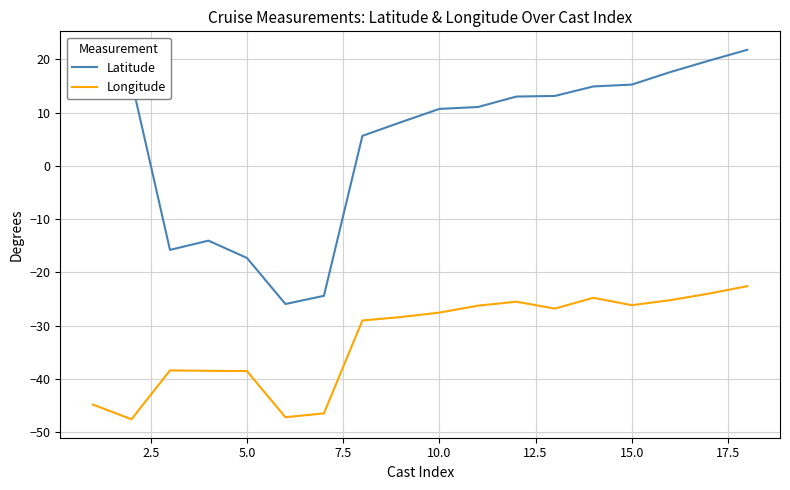

What is the sum of all Longitude values?

-588.1